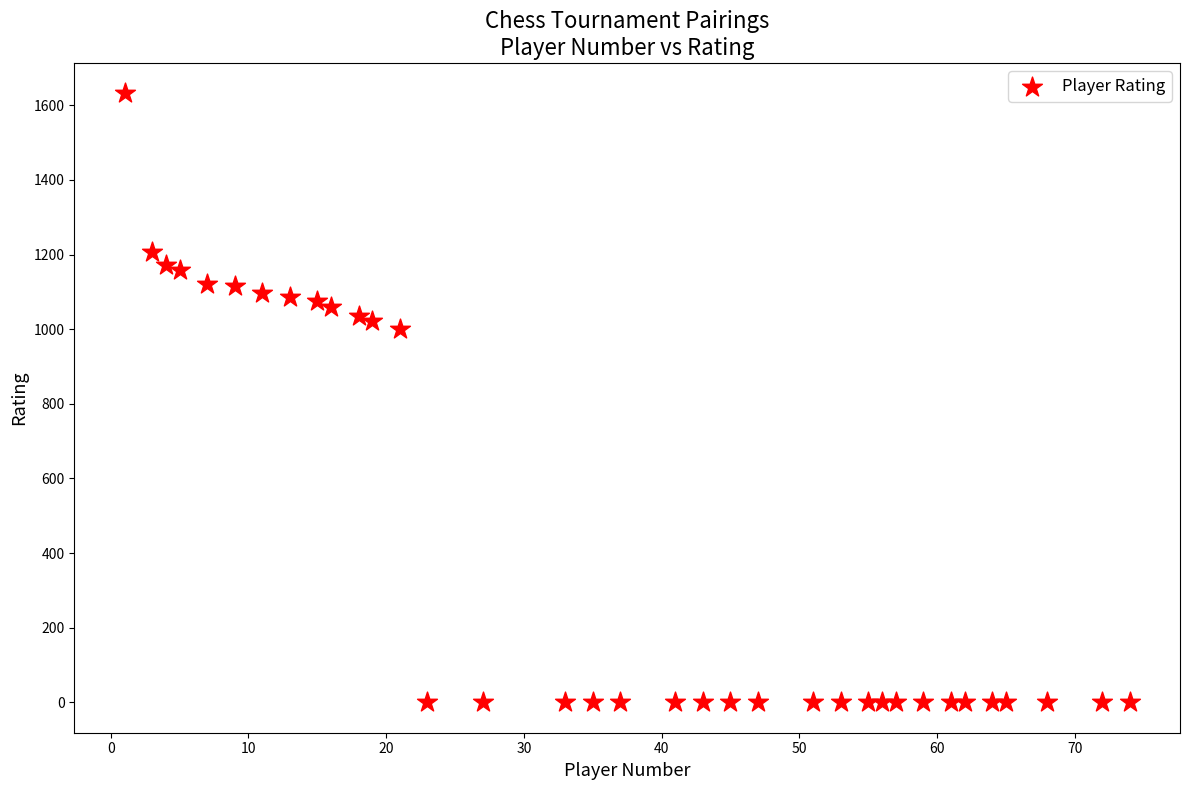

What is the range of X values (max minus min)?

73